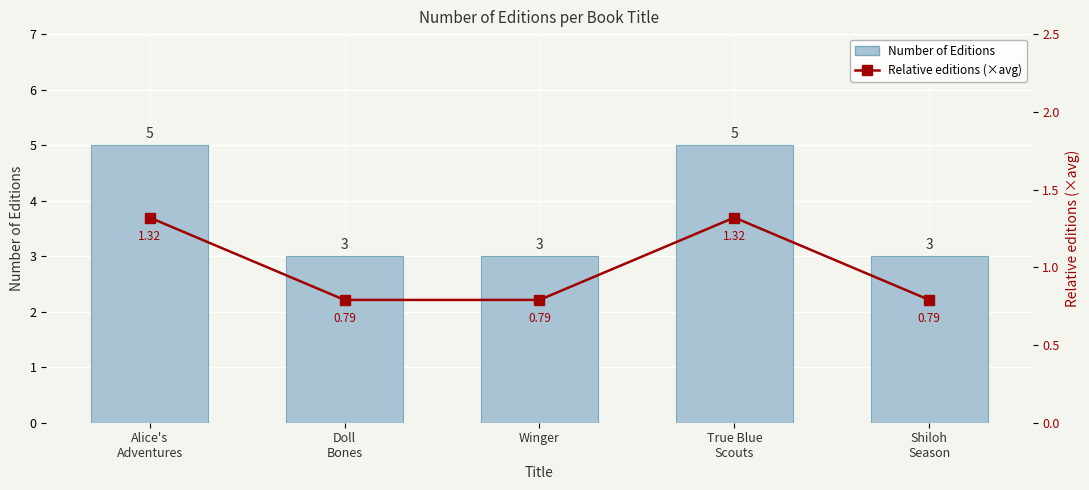

At True Blue
Scouts, list the series in order from smallest to largest.

Relative editions (×avg), Number of Editions